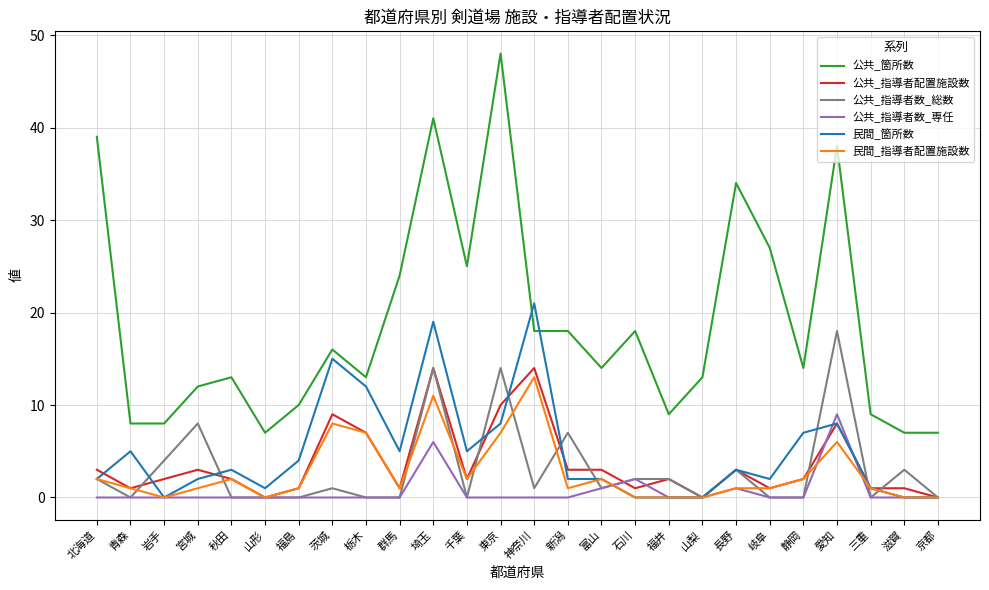

True or false: 公共_箇所数 has a value of 16 at 茨城.

True